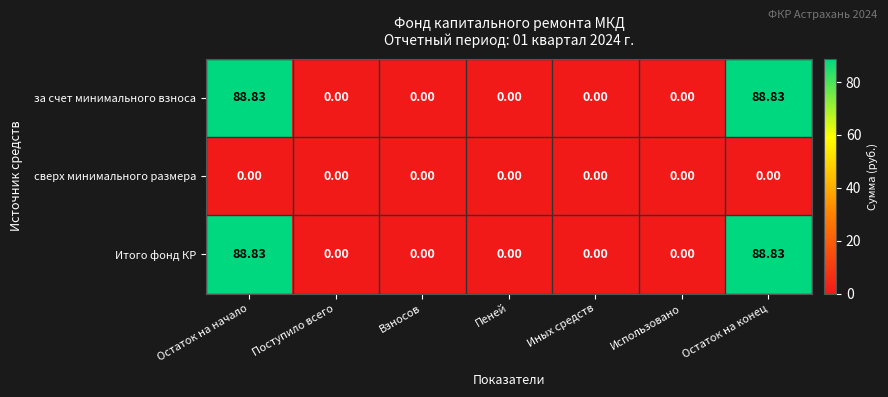

What is the maximum value shown in the chart?

88.8